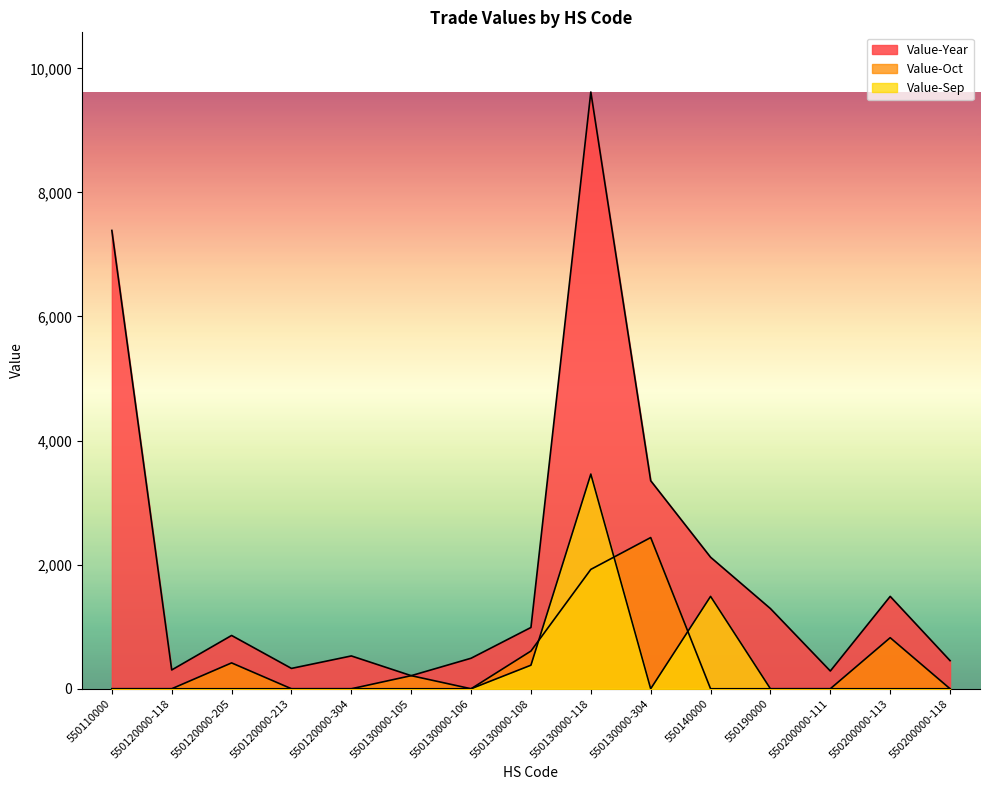

At which category is the sum across all series the highest?

550130000-118